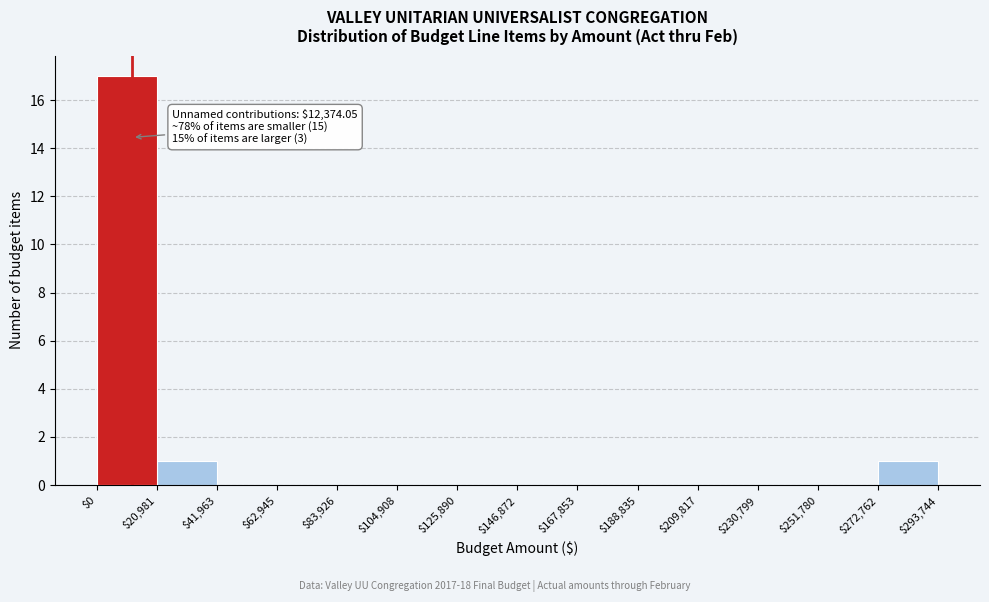

Over which range of the x-axis is the bar tallest?

$0 to $20,981